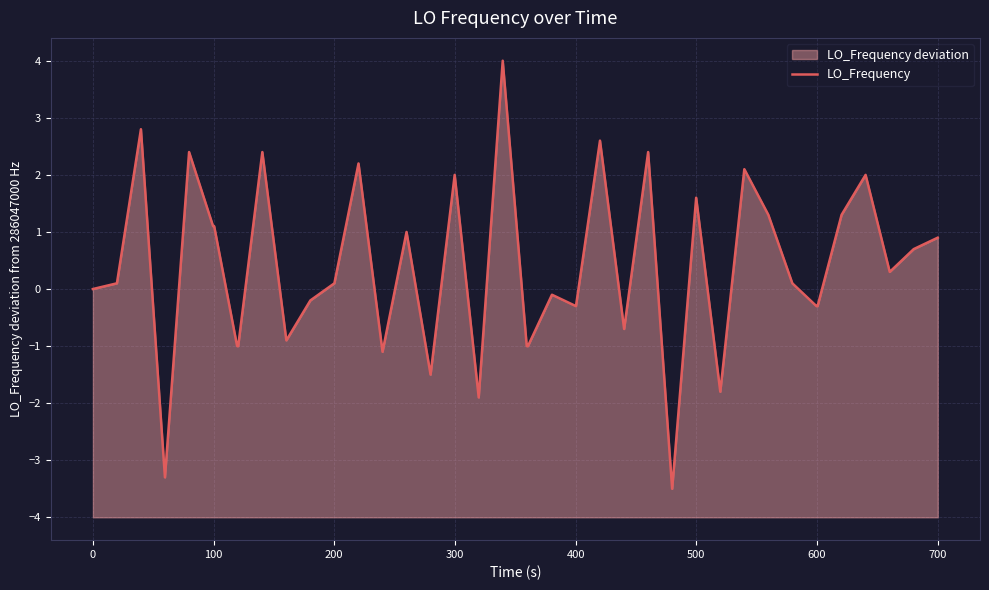

What is the difference between the maximum and minimum values?

7.5